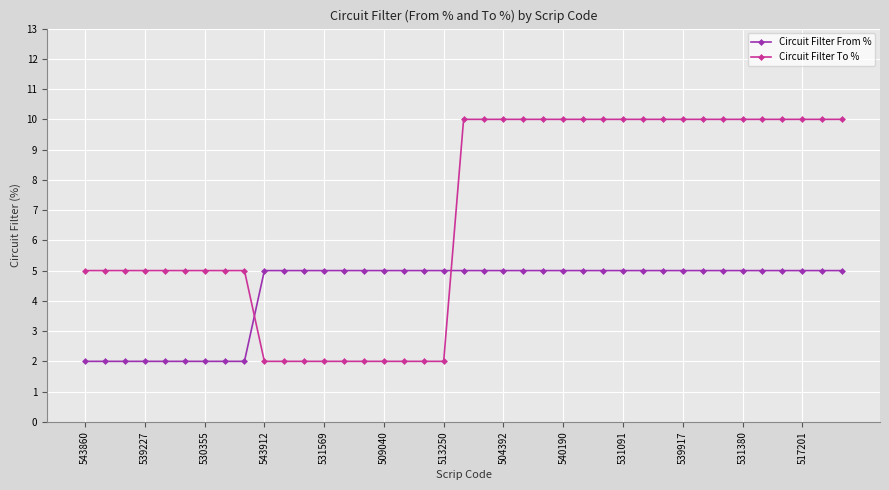

Which series has the largest total across all categories?

Circuit Filter To %